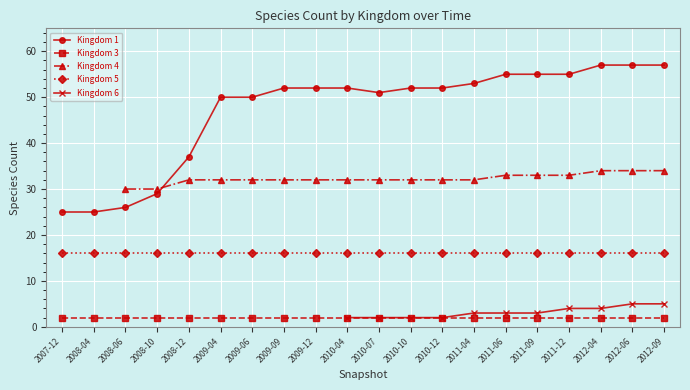

At which category is the sum across all series the highest?

2012-06